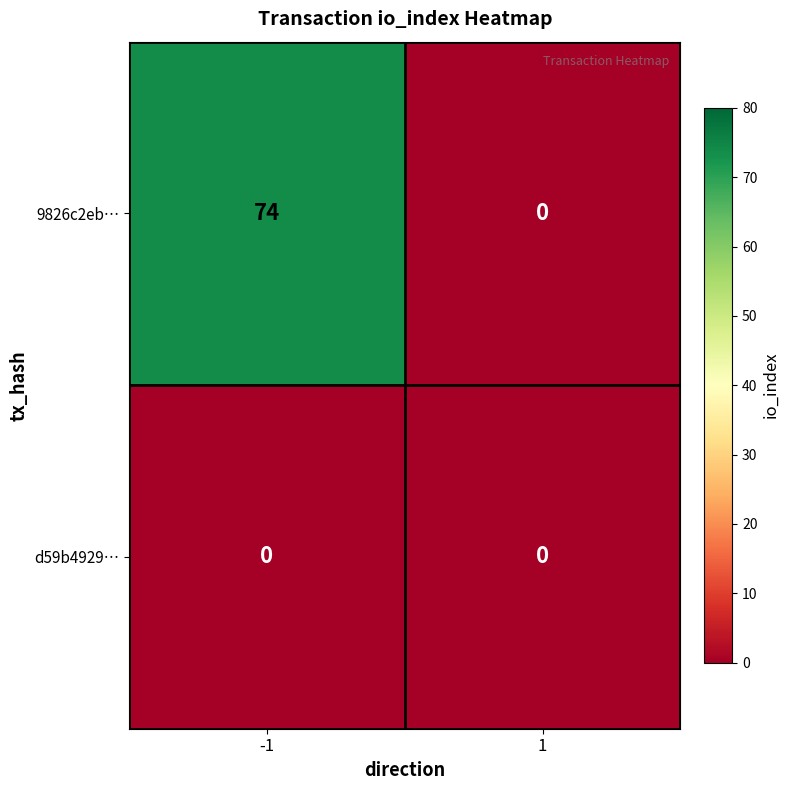

Is the value of d59b4929… at -1 greater than the value of 9826c2eb… at -1?

No